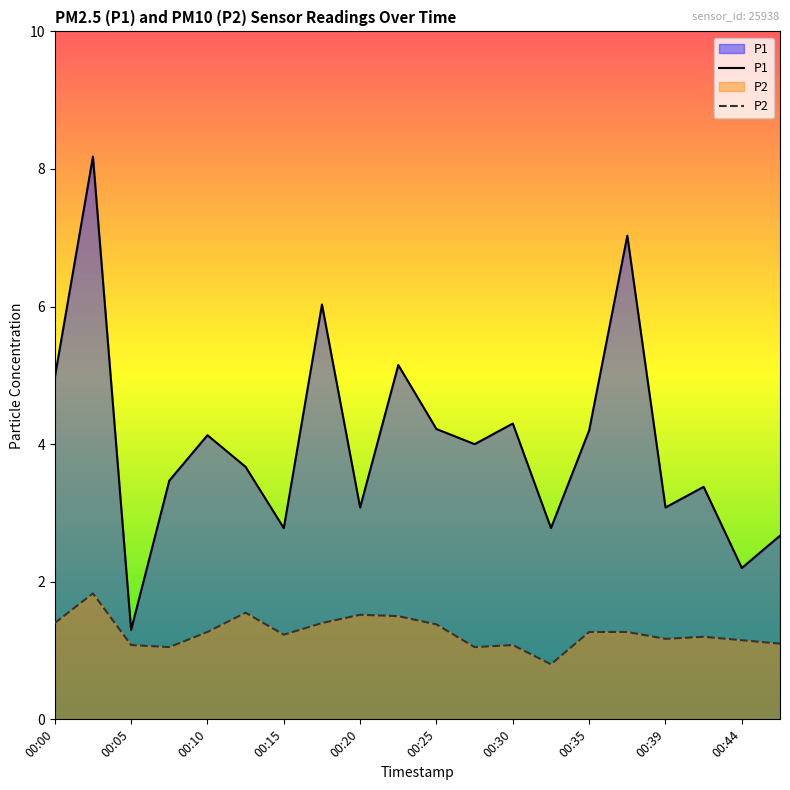

At 00:05, list the series in order from smallest to largest.

P2, P1